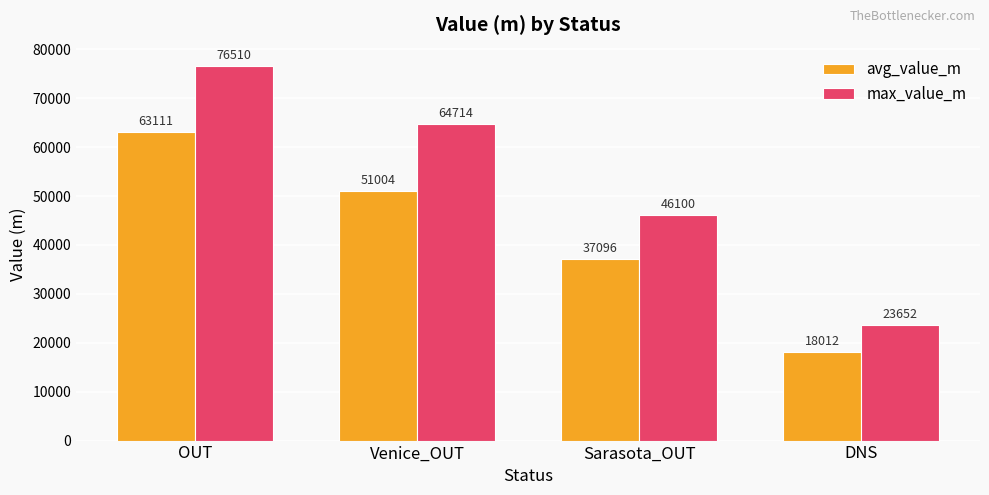

What is the sum of all max_value_m values?

210976.5